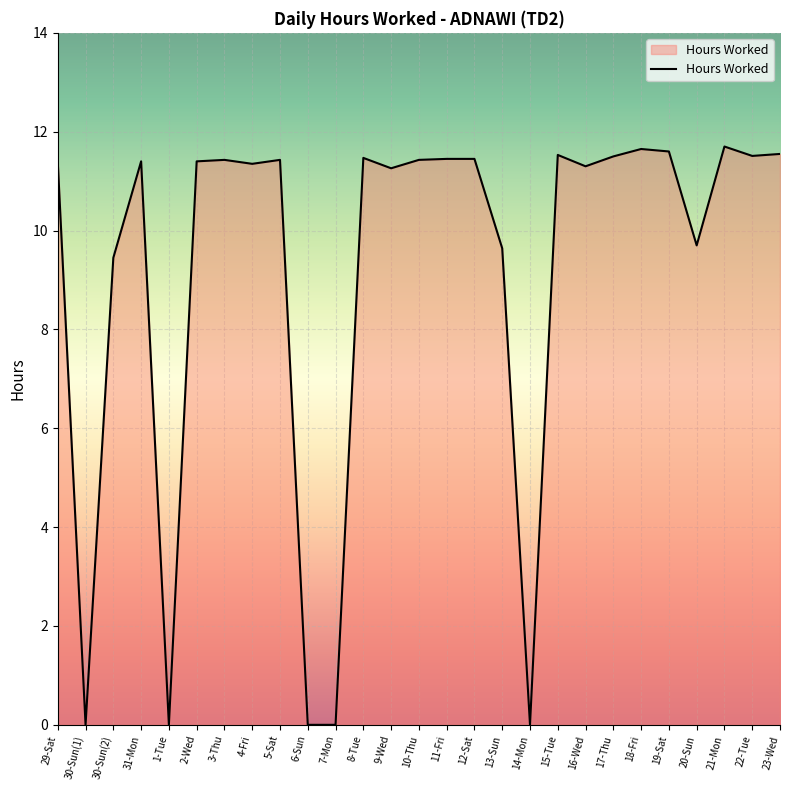

What is the maximum value shown in the chart?

11.7